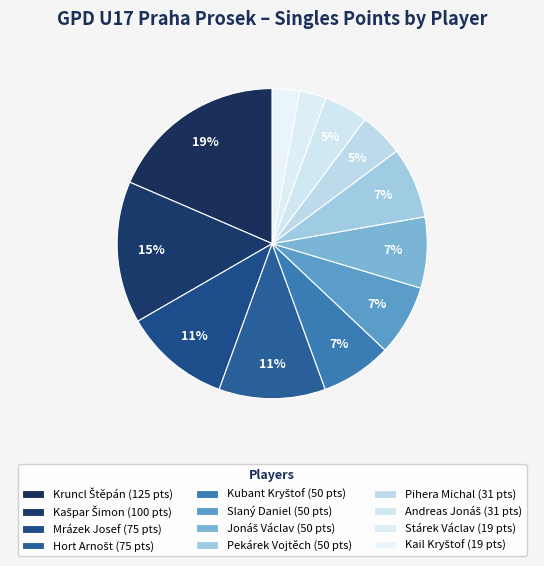

Is it true that Kašpar Šimon is 8% of the pie?

False